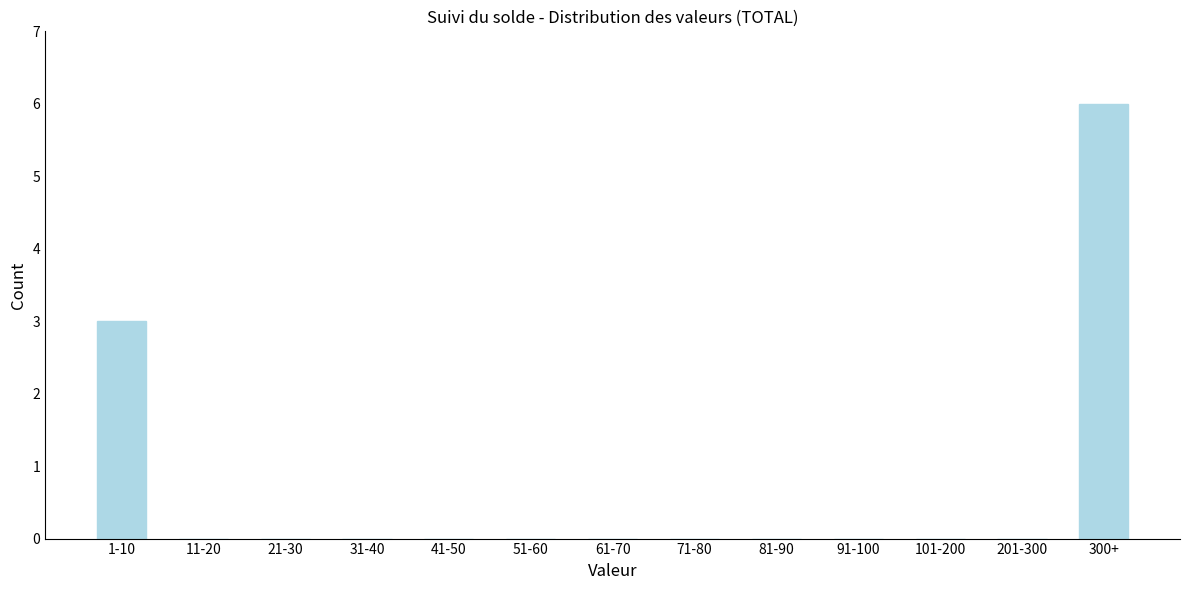

Reading left to right, list all the values displayed in this chart.

1-10=3	11-20=0	21-30=0	31-40=0	41-50=0	51-60=0	61-70=0	71-80=0	81-90=0	91-100=0	101-200=0	201-300=0	300+=6